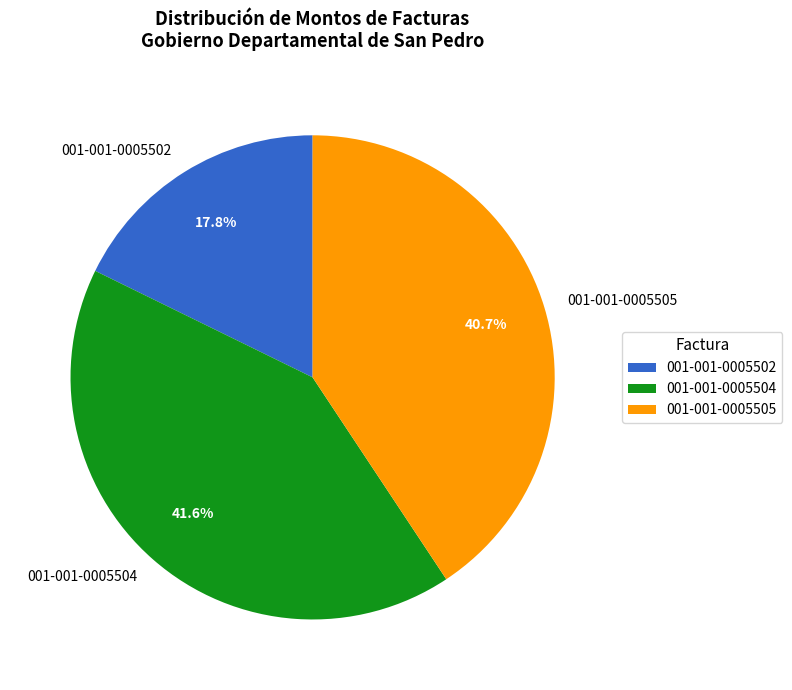

To the nearest percent, what is the average slice percentage?

33%